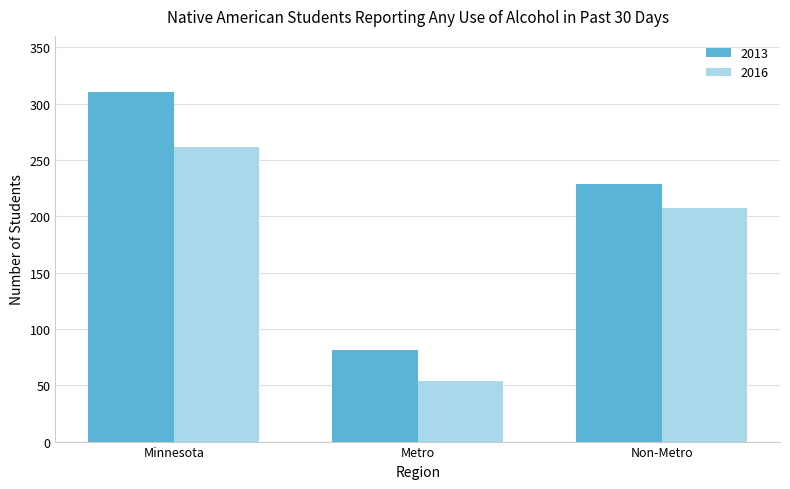

Does the chart contain stacked bars?

No